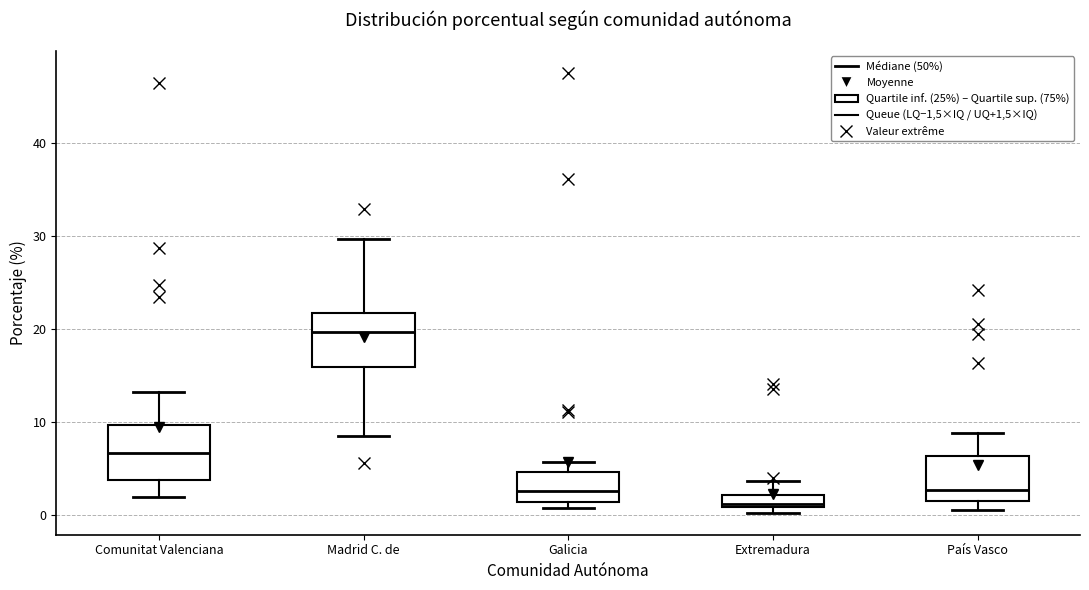

Which box's median line is the lowest?

Extremadura